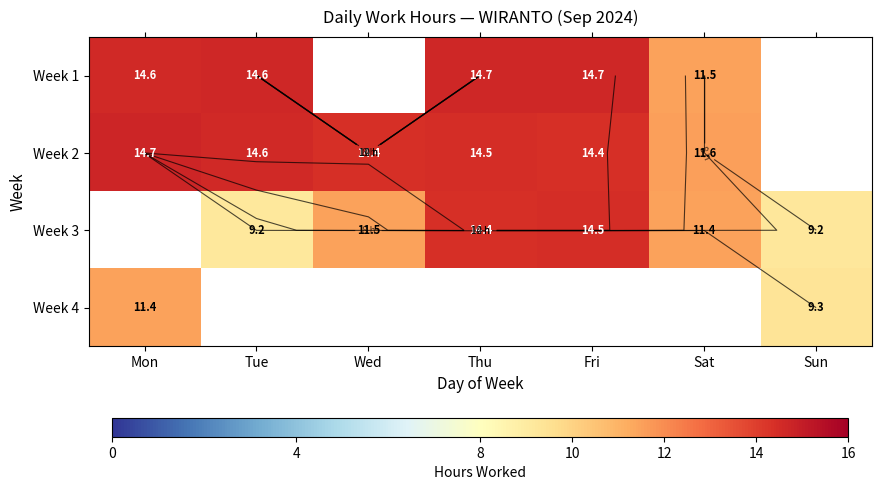

At which category does the chart reach its peak across all series?

Mon